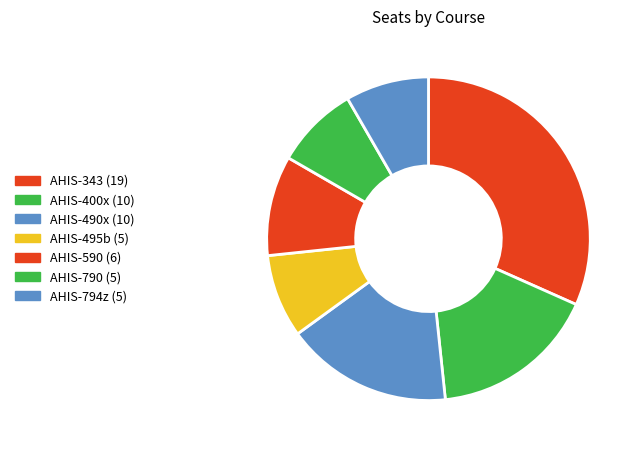

Does any single category account for the majority?

No